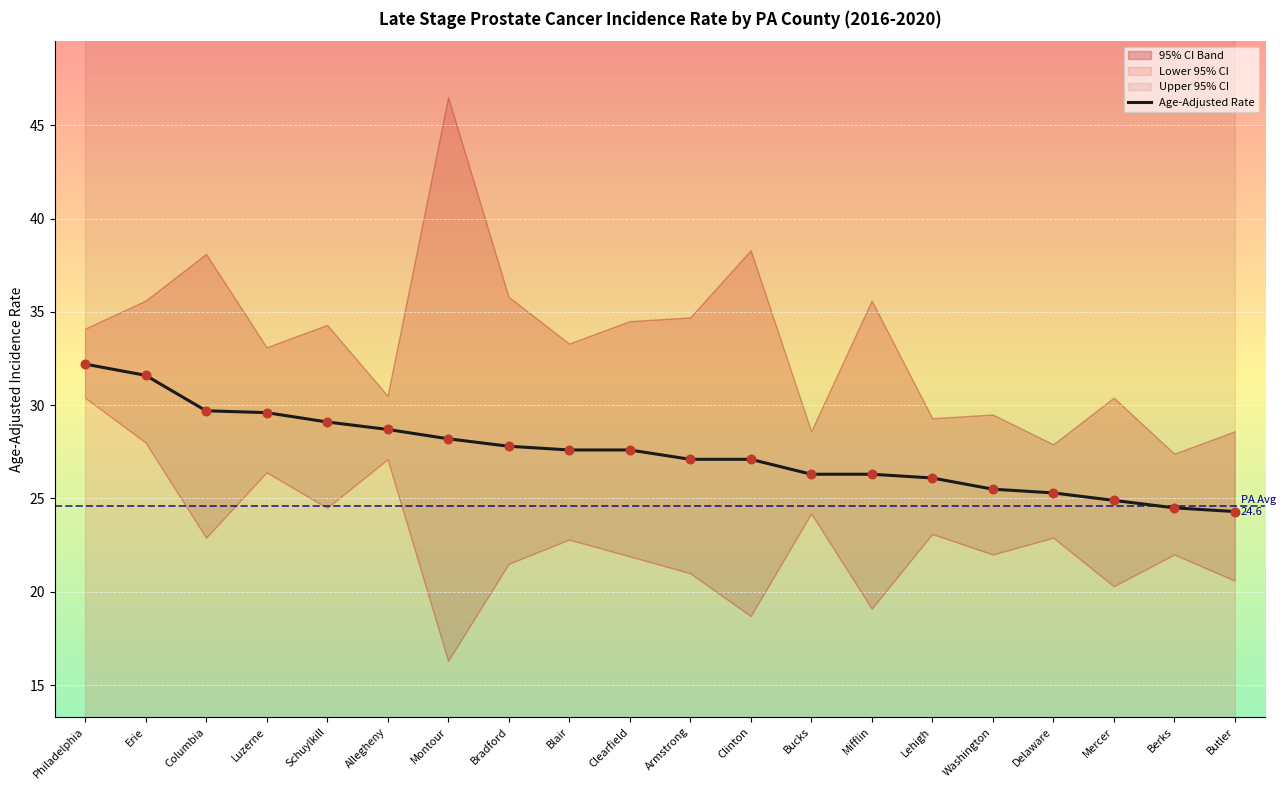

What is the change in value from Schuylkill to Delaware?

-3.8